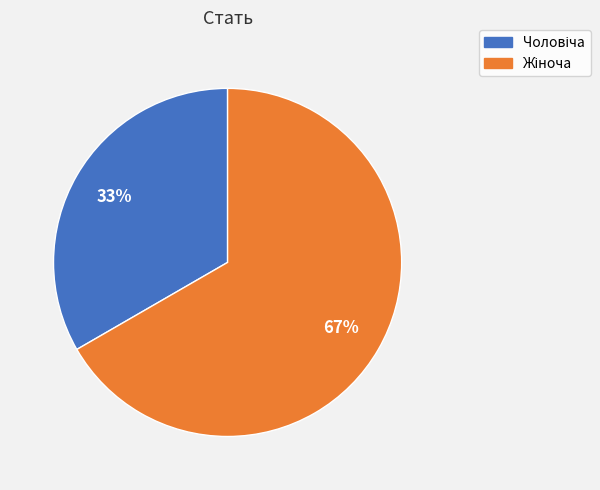

Is there a majority slice in this chart?

Yes